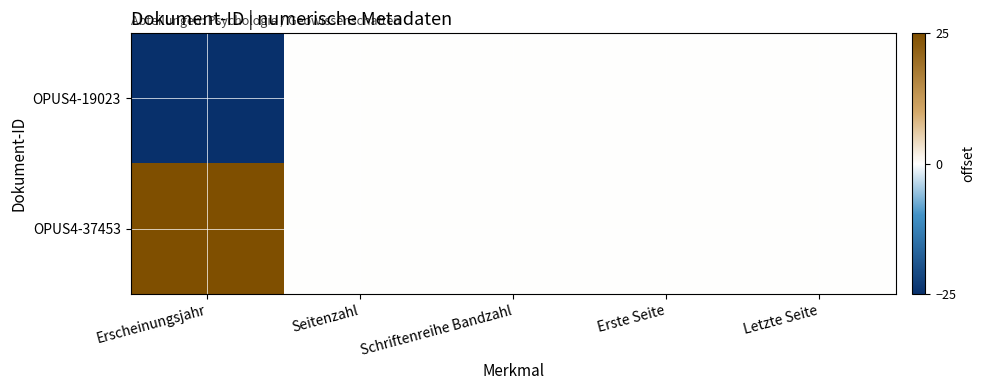

Reading left to right, transcribe all the data shown in this chart.

OPUS4-19023: Erscheinungsjahr=-25	Seitenzahl=0	Schriftenreihe Bandzahl=0	Erste Seite=0	Letzte Seite=0
OPUS4-37453: Erscheinungsjahr=25	Seitenzahl=0	Schriftenreihe Bandzahl=0	Erste Seite=0	Letzte Seite=0